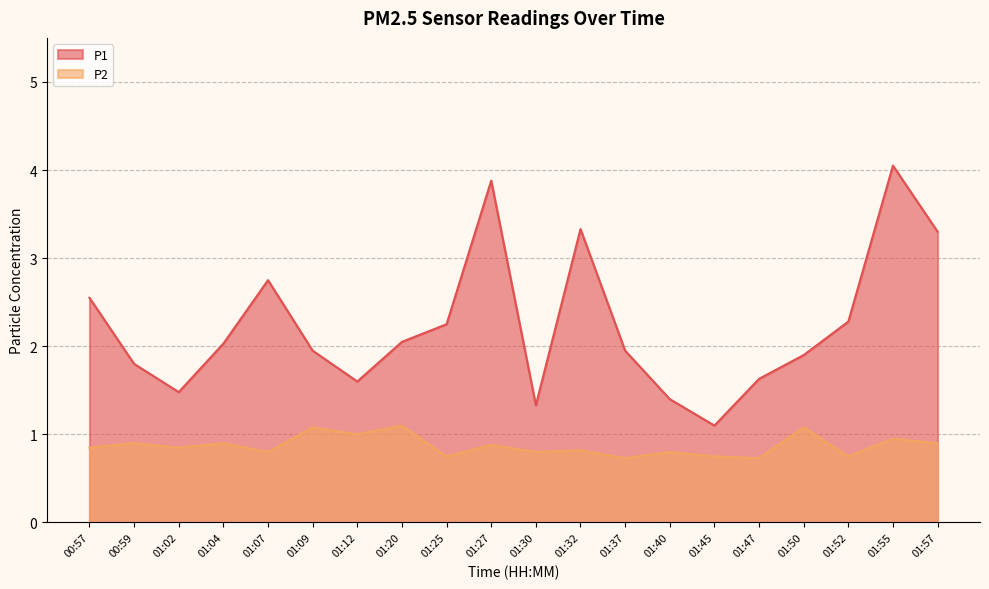

Between 01:09 and 01:57, which is larger?

01:57